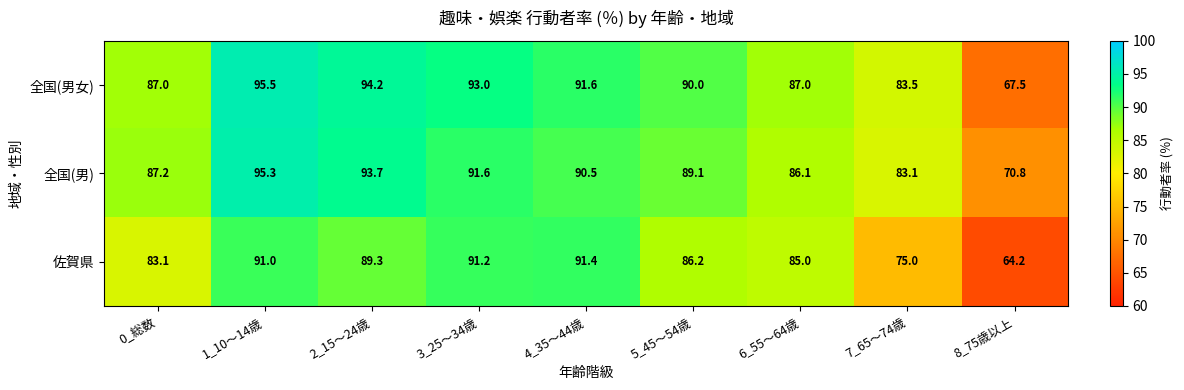

Which label corresponds to the largest value in the chart?

1_10～14歳